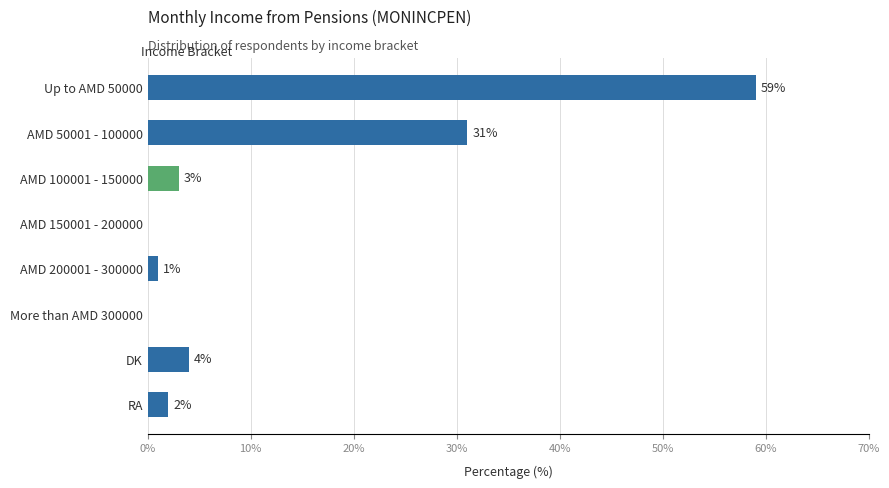

Reading top to bottom, transcribe all the data shown in this chart.

Up to AMD 50000=59	AMD 50001 - 100000=31	AMD 100001 - 150000=3	AMD 150001 - 200000=0	AMD 200001 - 300000=1	More than AMD 300000=0	DK=4	RA=2